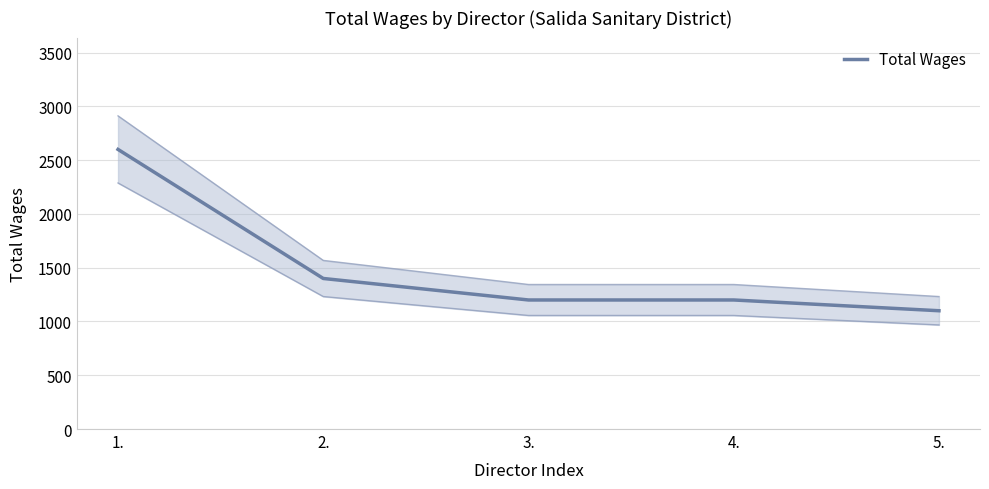

What is the approximate value at 3.?

1200